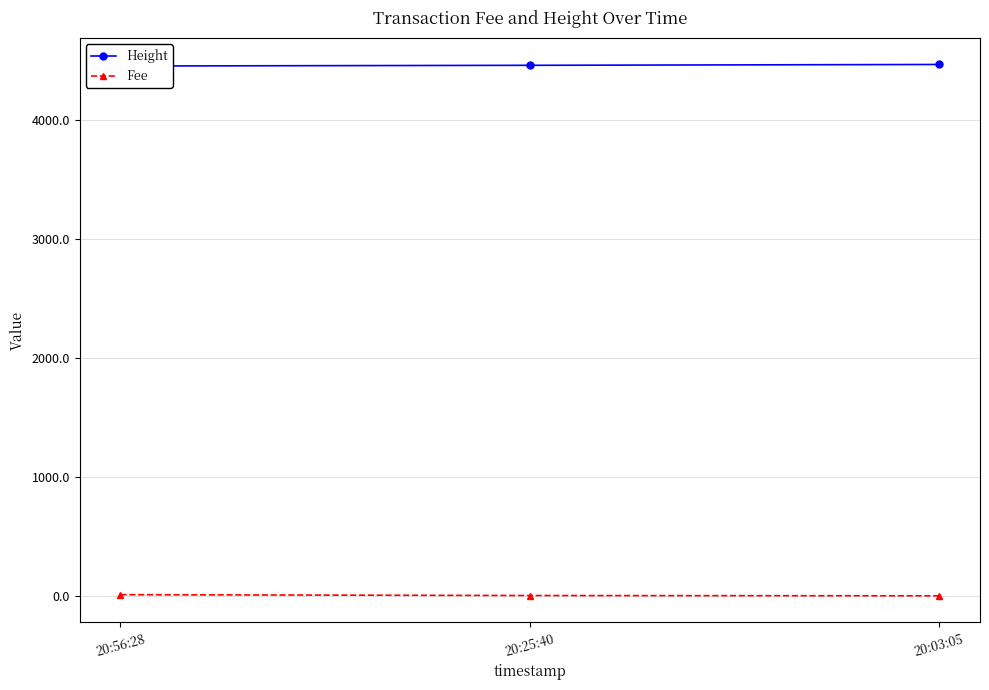

Reading right to left, list all the values displayed in this chart.

Height: 20:03:05=4464.0	20:25:40=4457.0	20:56:28=4451.0
Fee: 20:03:05=0.1	20:25:40=2.3	20:56:28=9.6